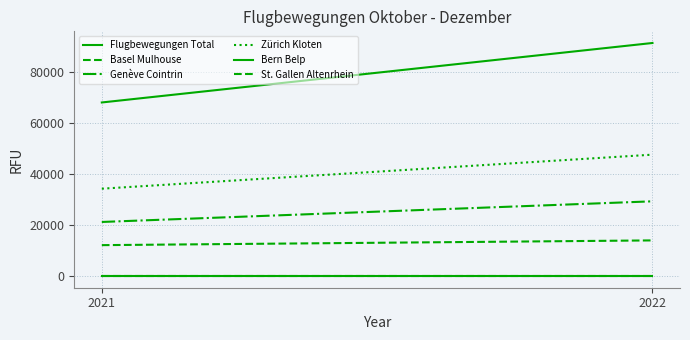

How many lines are shown in the chart?

6